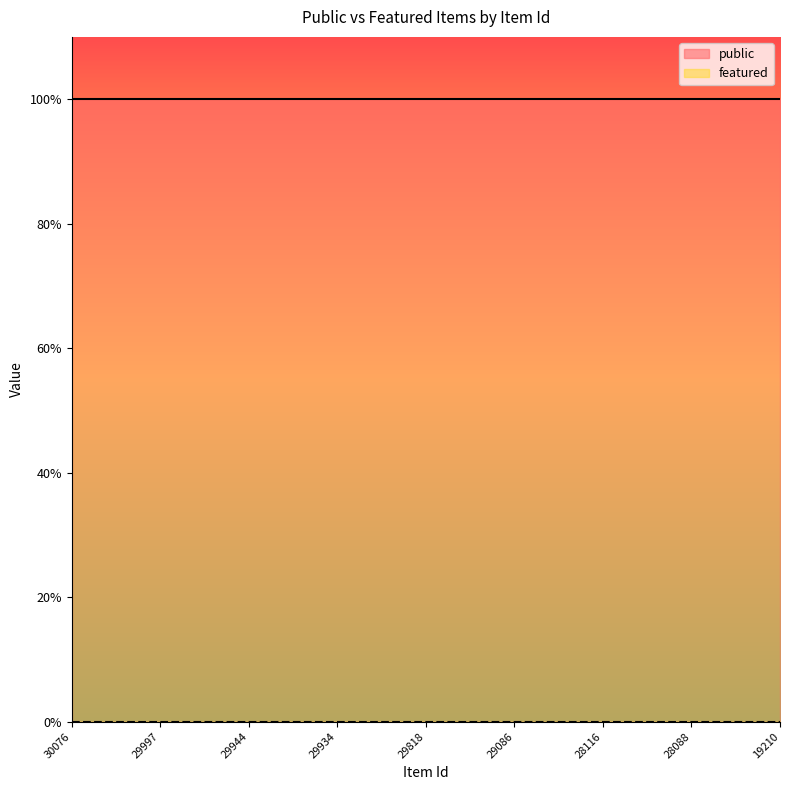

What is the difference between the highest and lowest values at 29975?

1